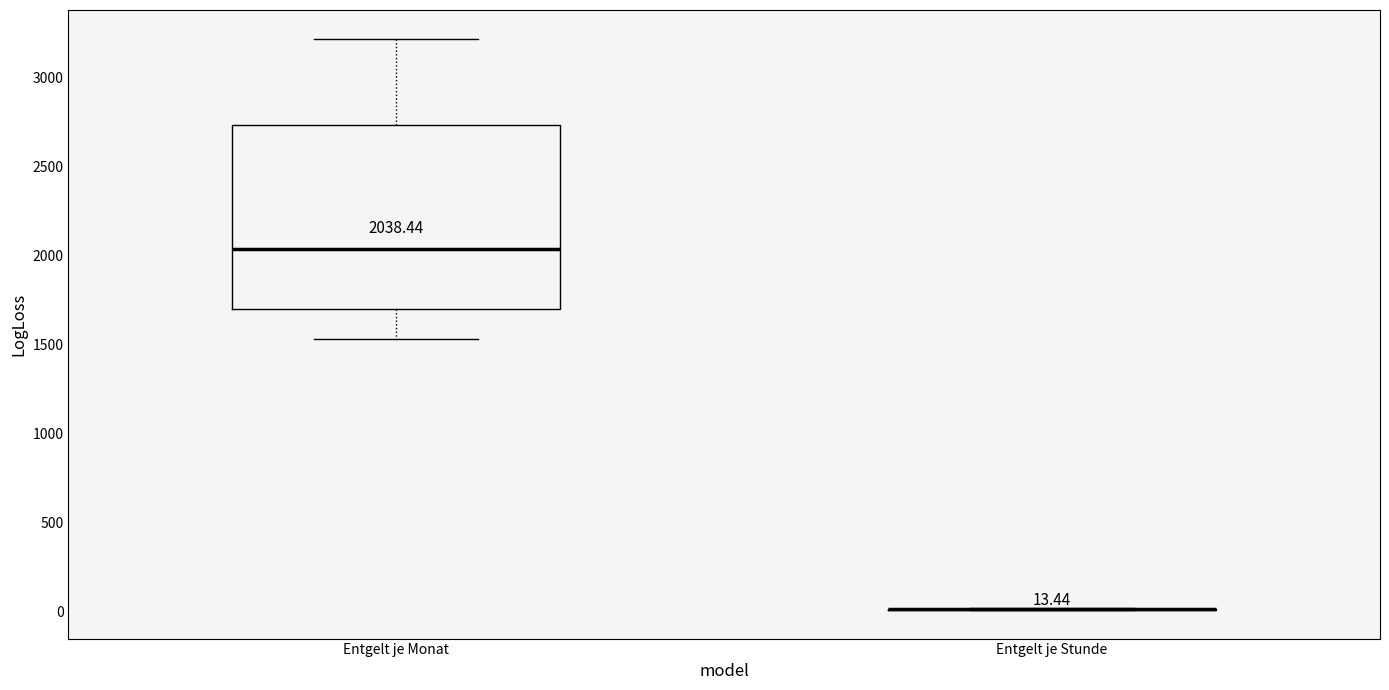

Comparing the boxes themselves (not the whiskers), which one is the tallest?

Entgelt je Monat